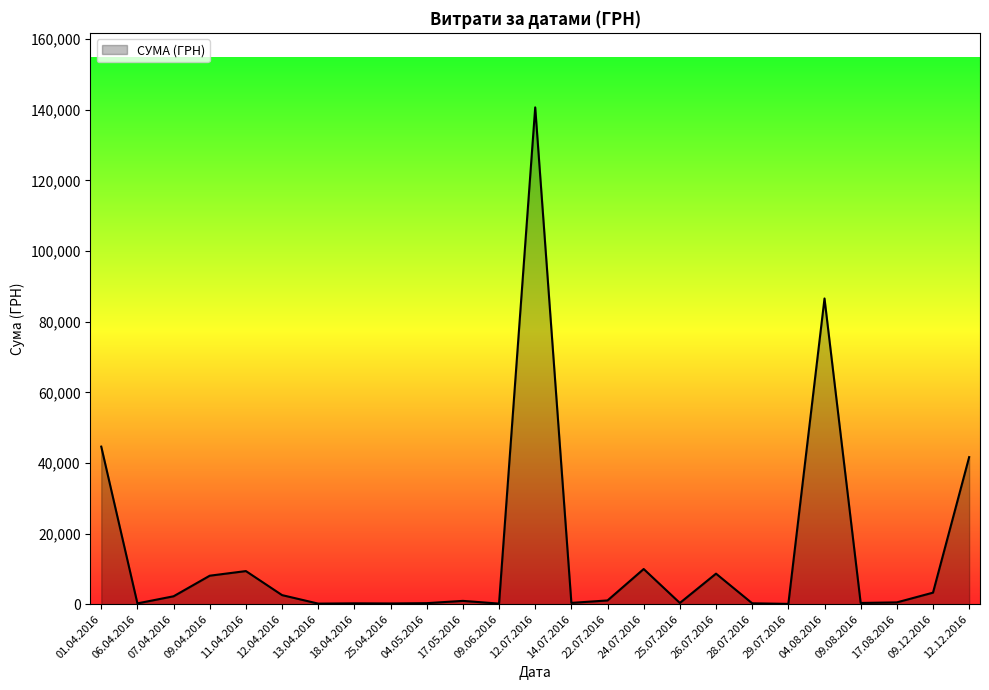

What is the maximum value shown in the chart?

140706.2